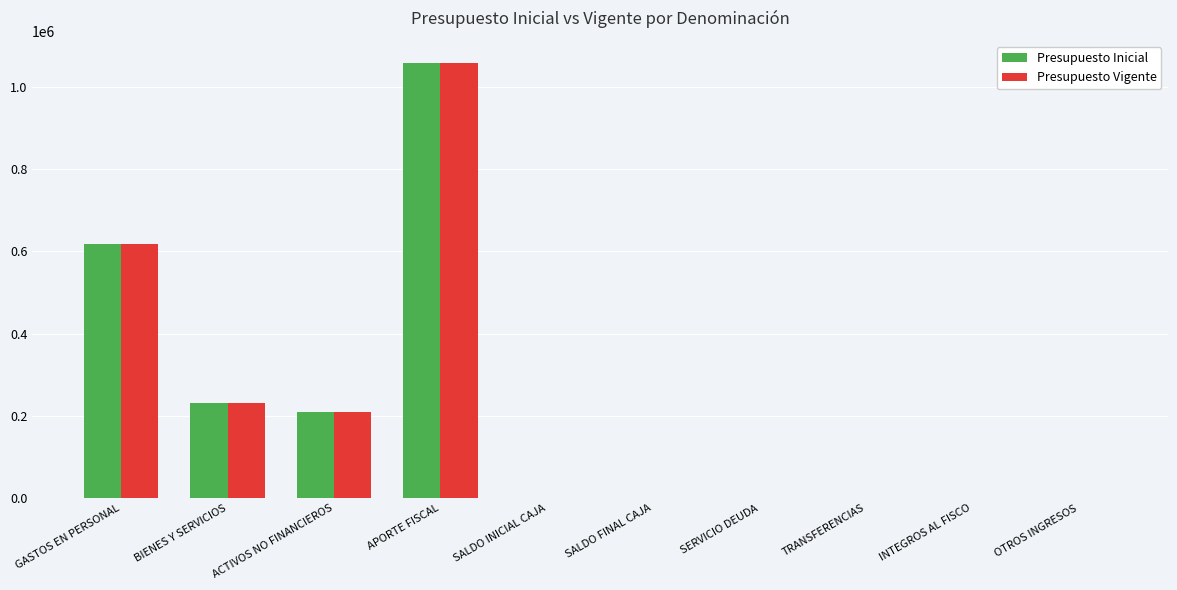

What is the difference between the Presupuesto Vigente values at SALDO FINAL CAJA and OTROS INGRESOS?

10